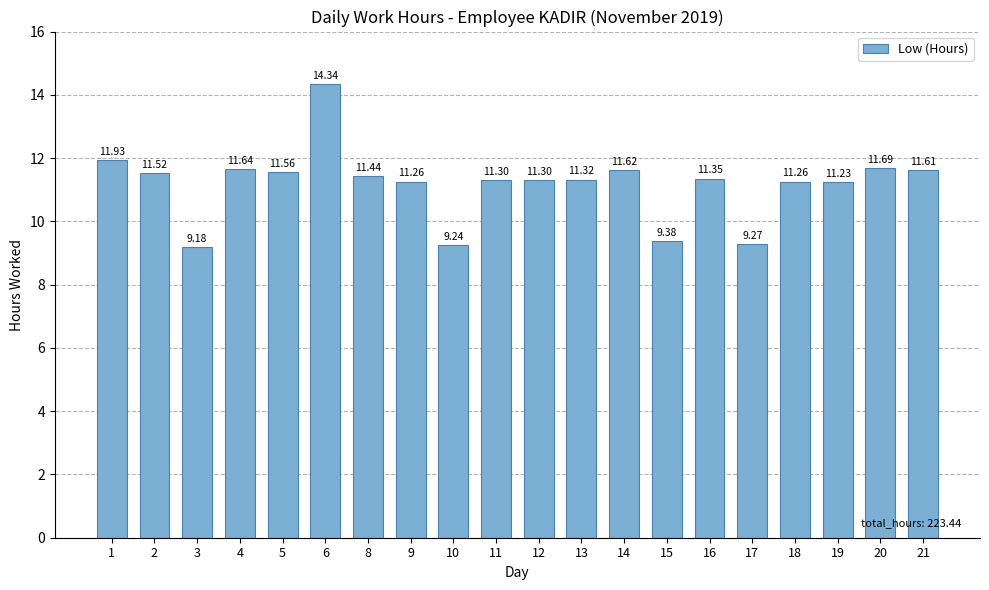

What is the average value?

11.2